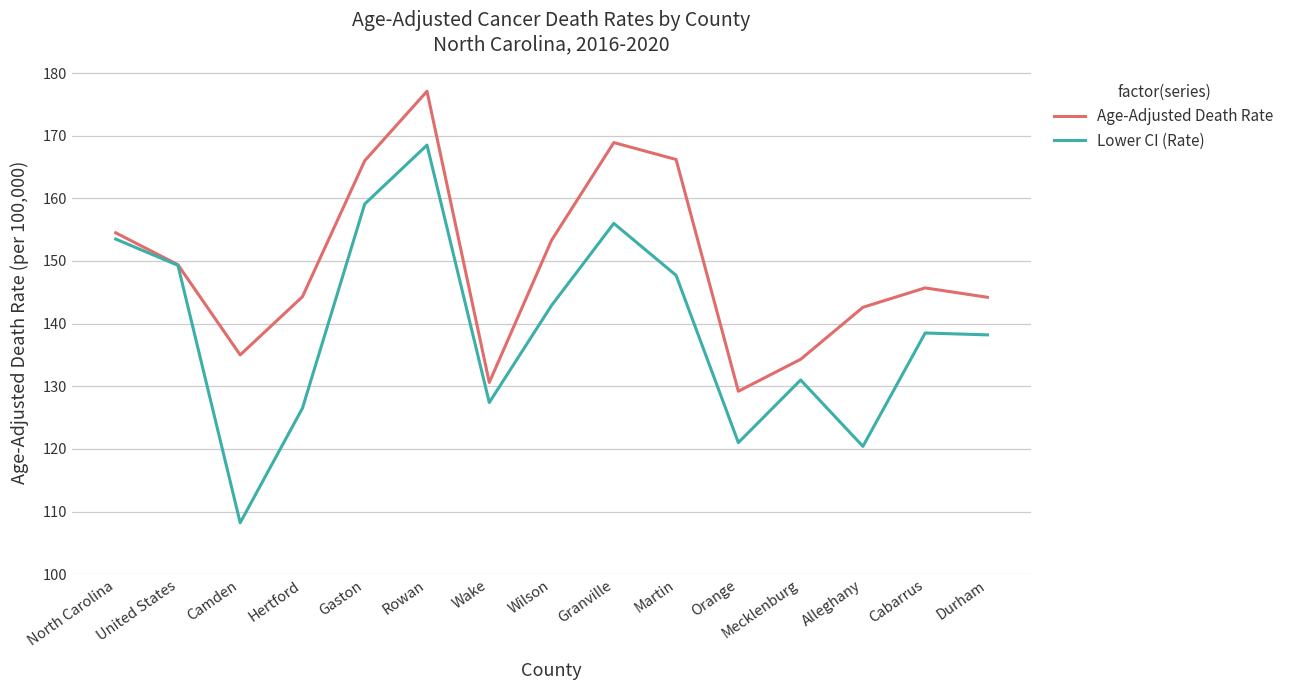

How many lines are shown in the chart?

2